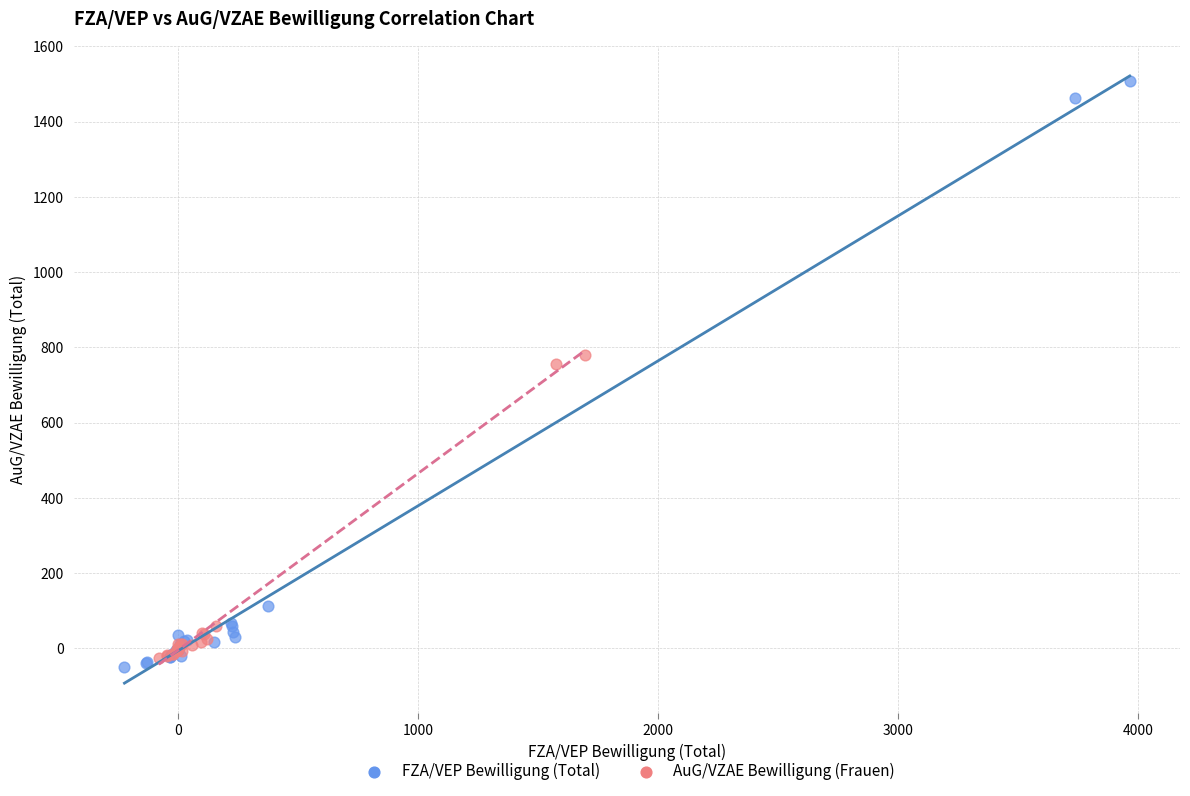

Which series reaches the minimum Y coordinate?

FZA/VEP Bewilligung (Total)